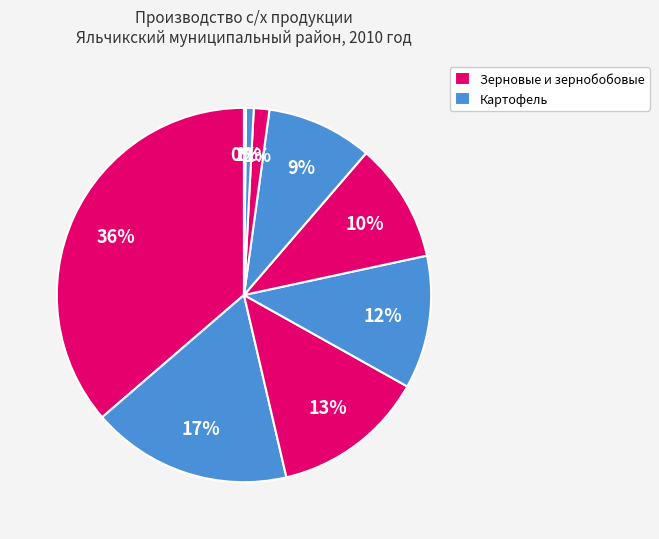

Does any single category account for the majority?

No